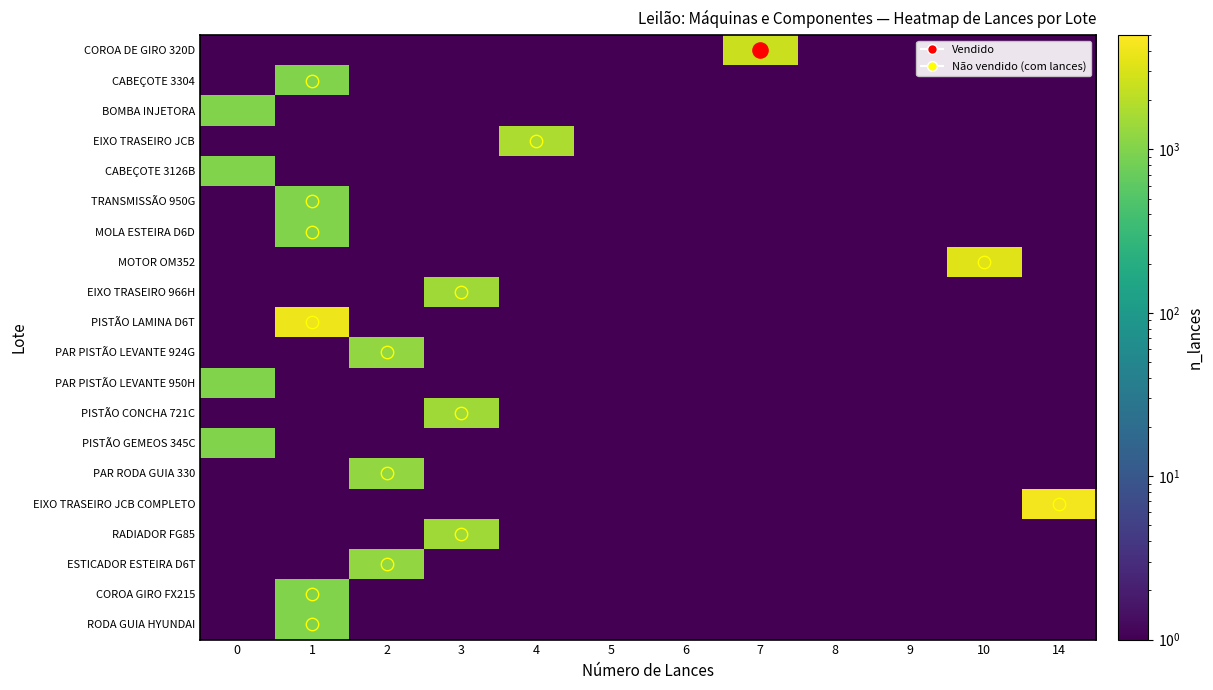

What is the greatest value displayed?

4250.0